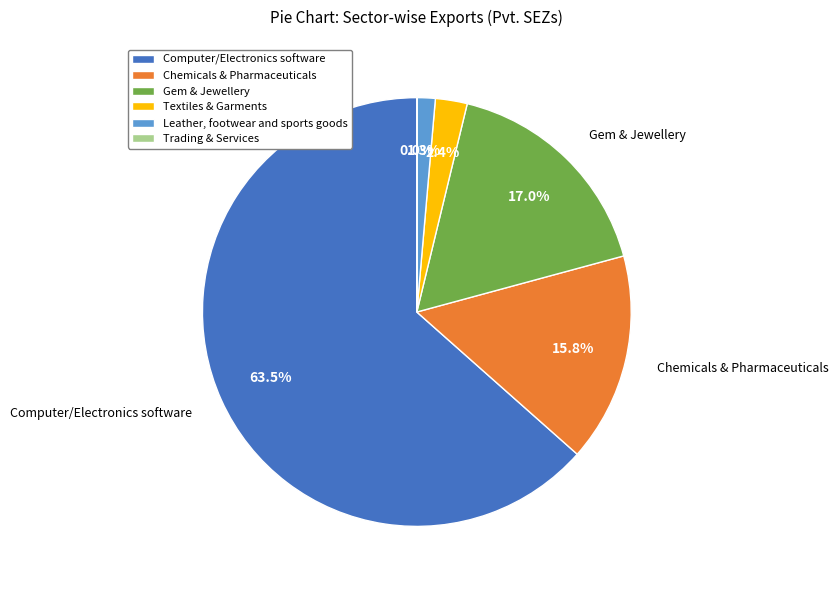

What portion of the pie excludes Leather, footwear and sports goods?

98.7%